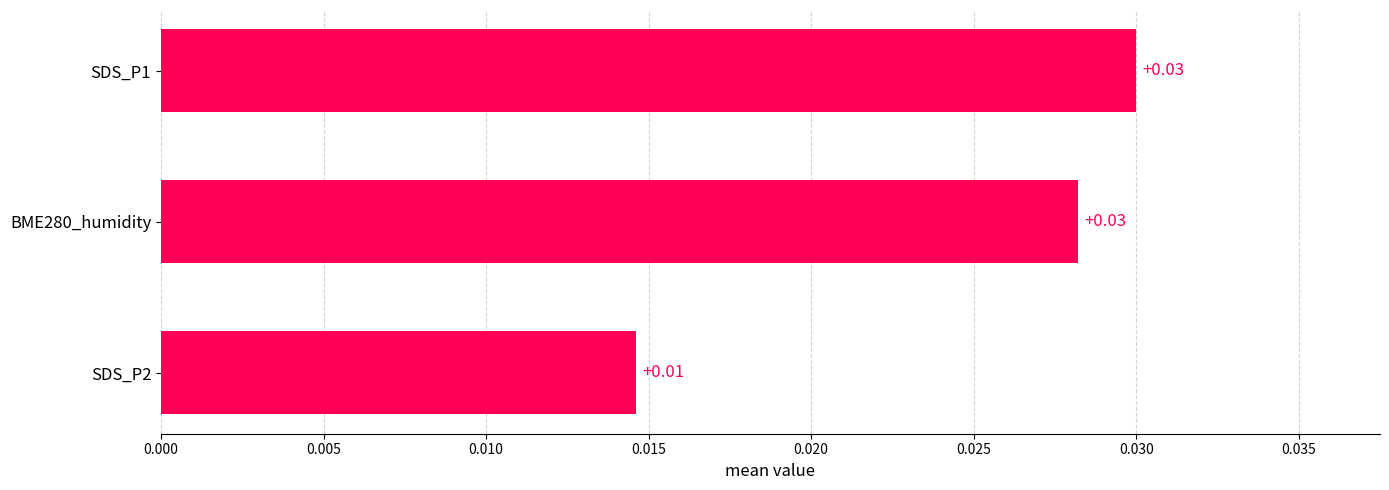

Which has a higher value, BME280_humidity or SDS_P2?

BME280_humidity